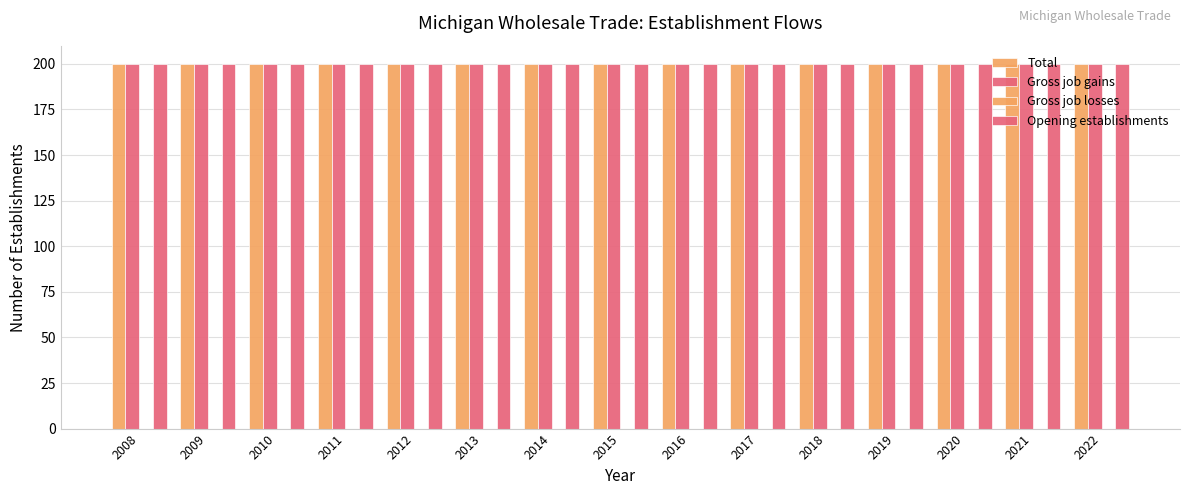

What is the sum of all Opening establishments values?

3000